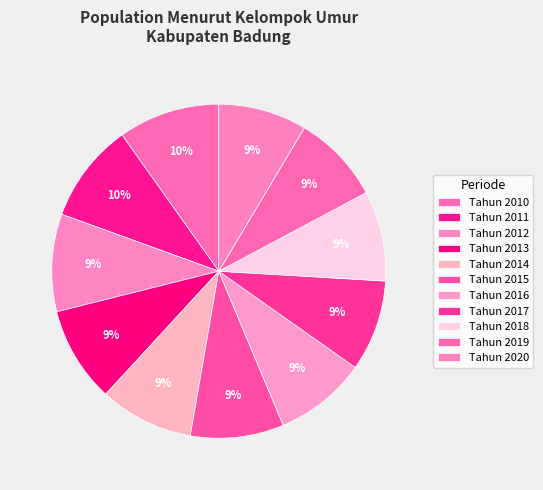

How many slices are in this pie chart?

11